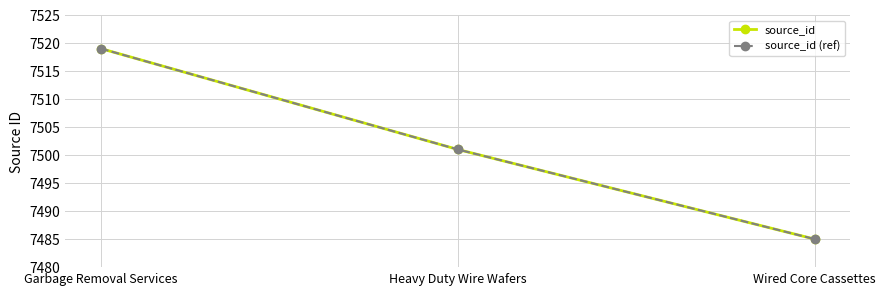

True or false: source_id has a value of 12451 at Heavy Duty Wire Wafers.

False